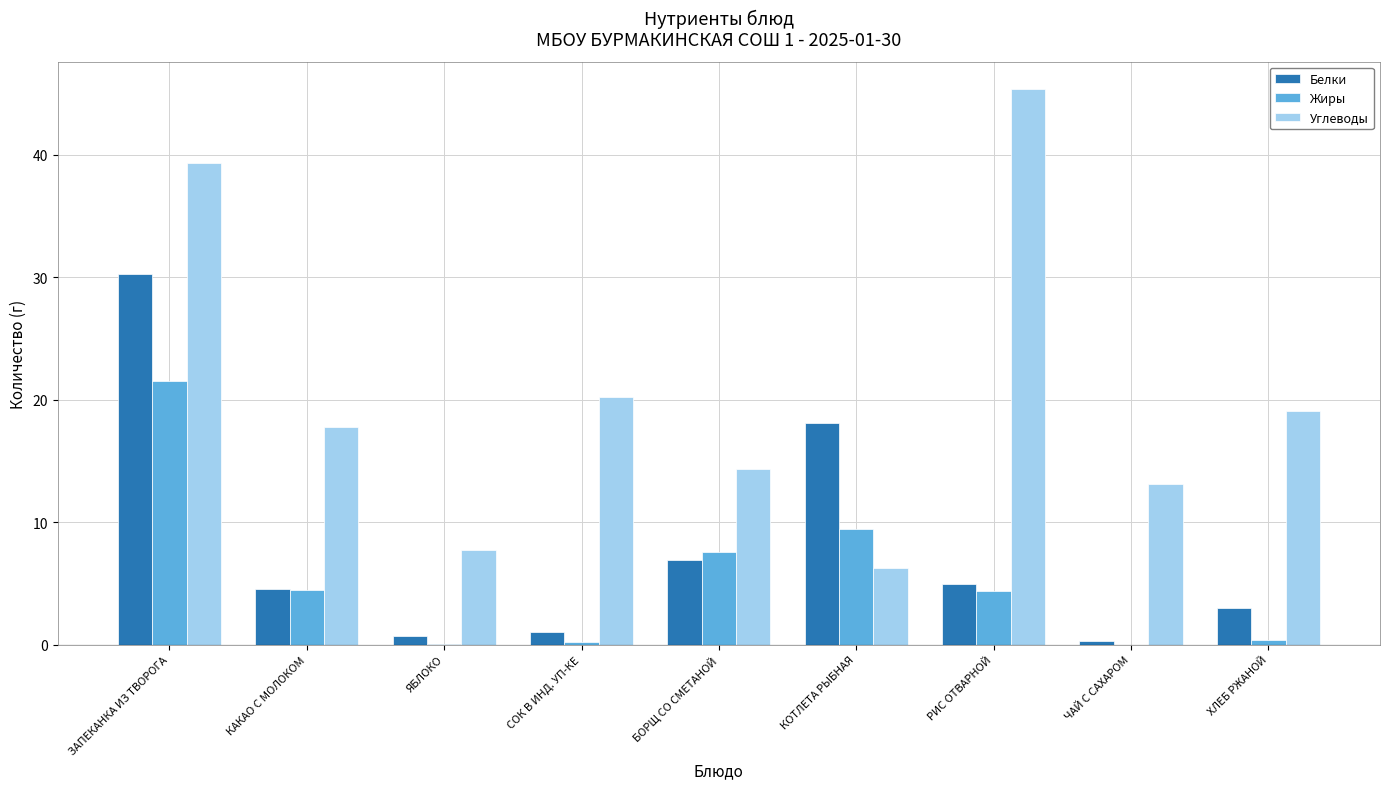

What is the average value of the Жиры series?

5.3